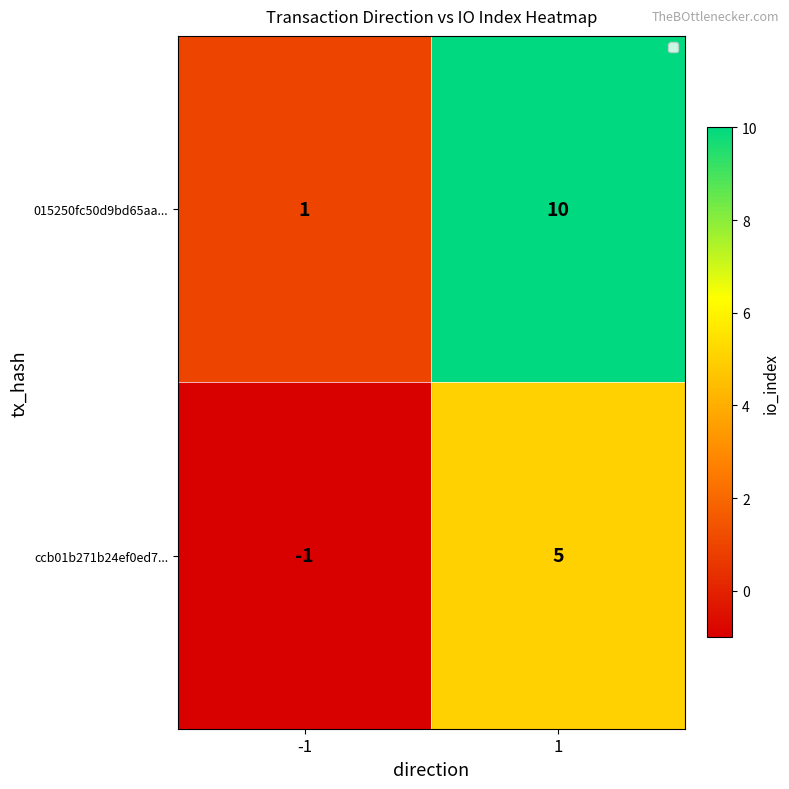

What is the smallest value displayed?

-1